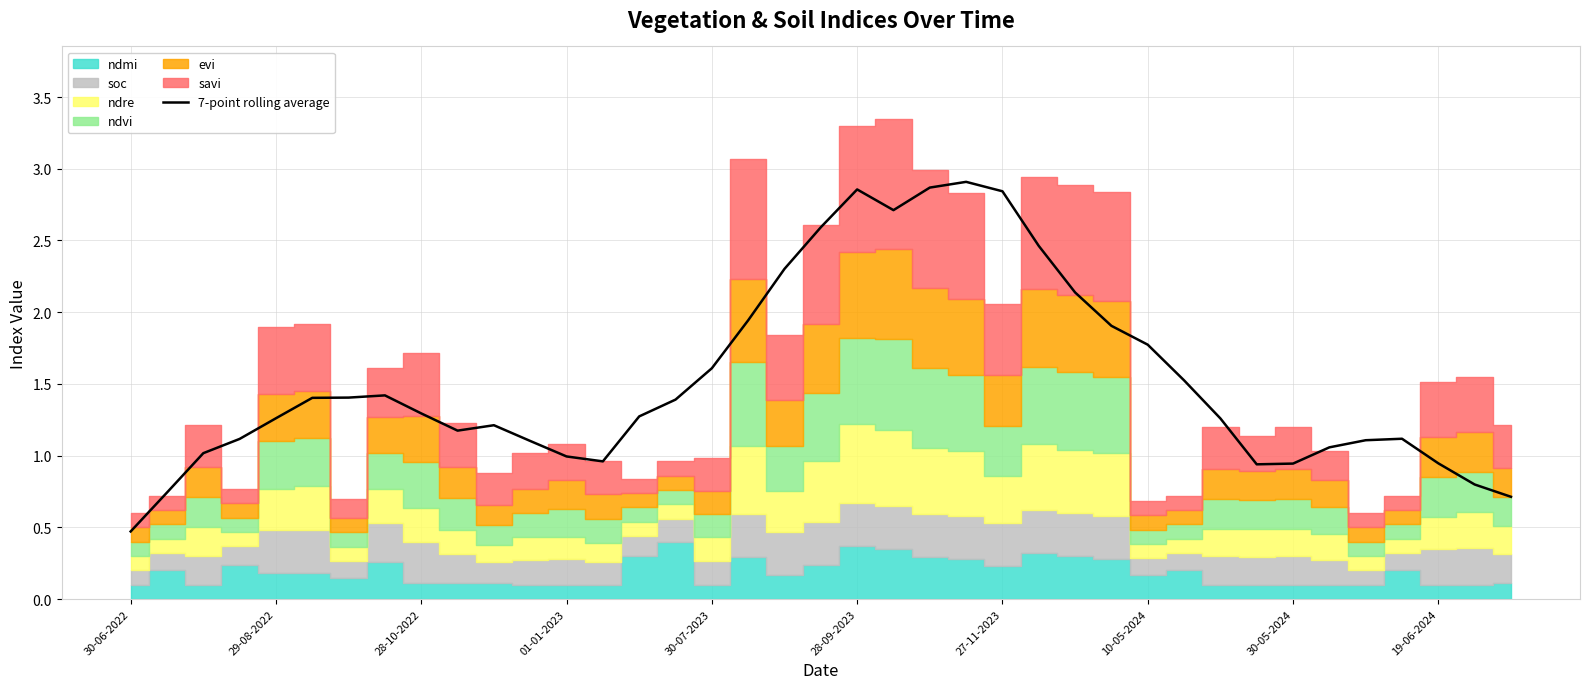

The value of 7-point rolling average at 30-05-2024 is 1.4. True or false?

False